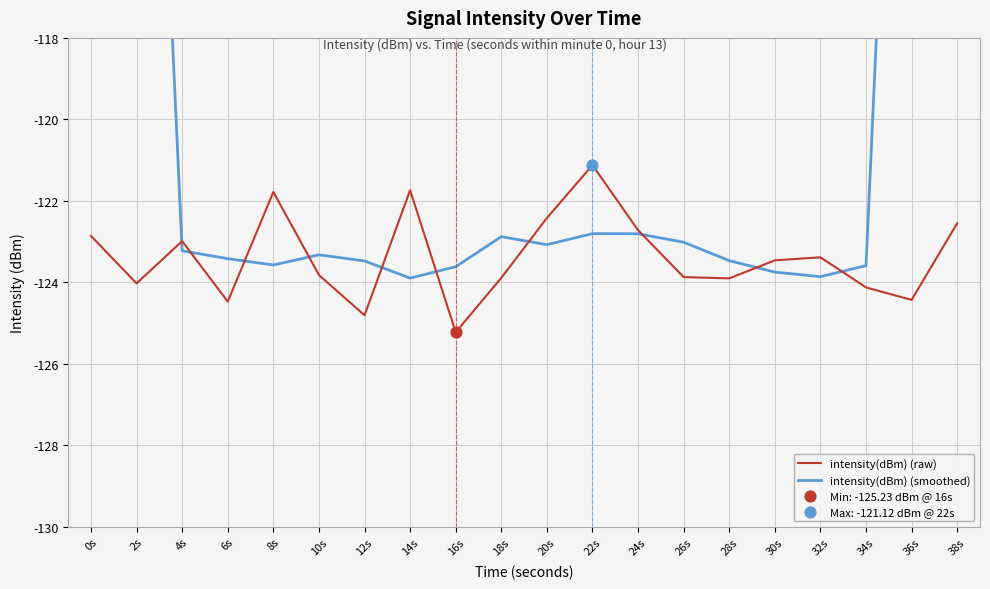

At how many categories does at least one series exceed -87?

2